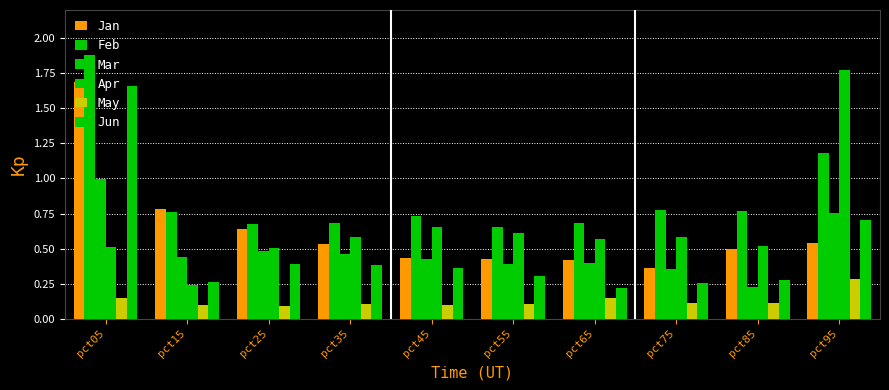

What is the sum of the Feb values at pct15 and pct75?

1.5